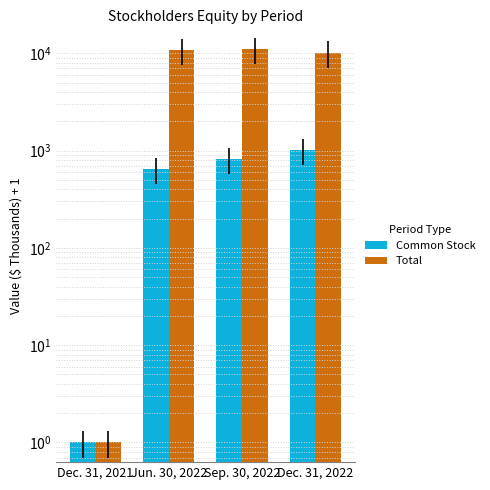

What is the difference between the highest and lowest values at Sep. 30, 2022?

10251